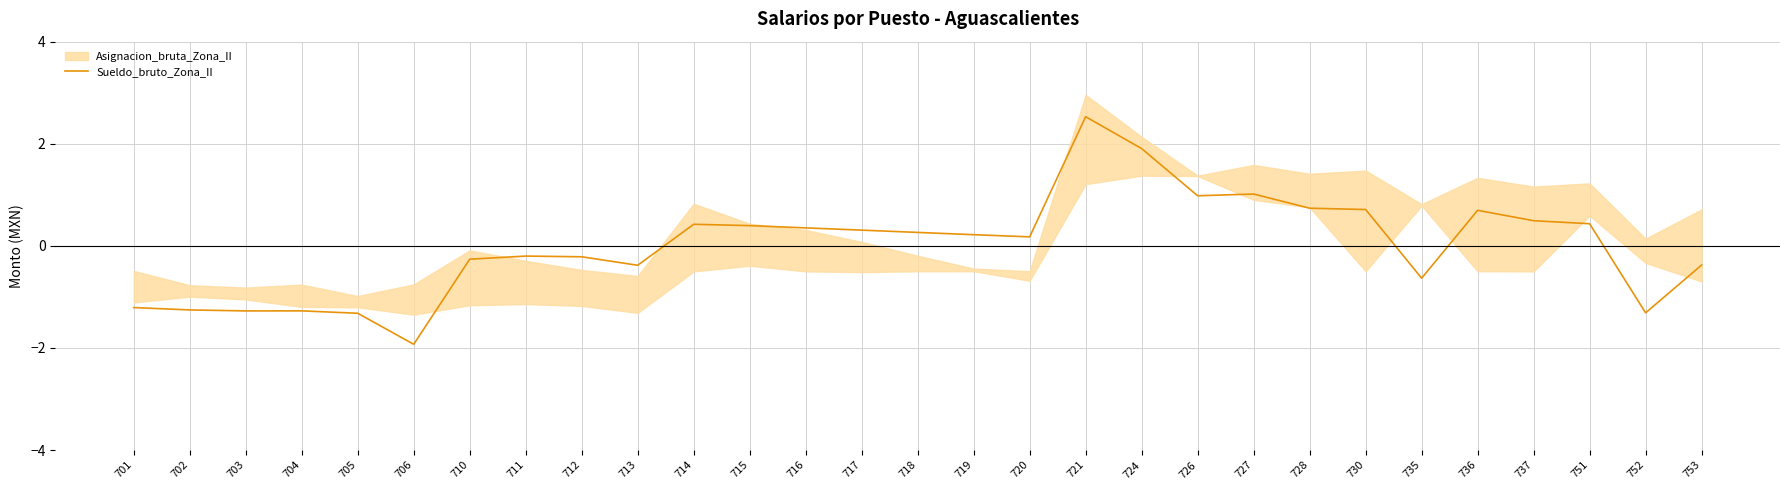

Is it true that Sueldo_bruto_Zona_II equals 1.0 at 726?

True